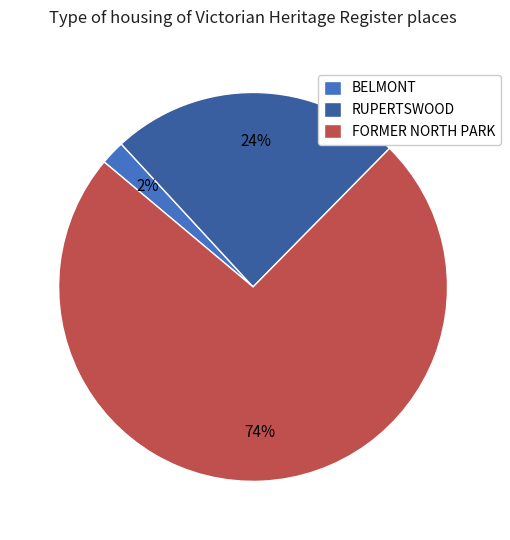

Which slice is the smallest?

BELMONT